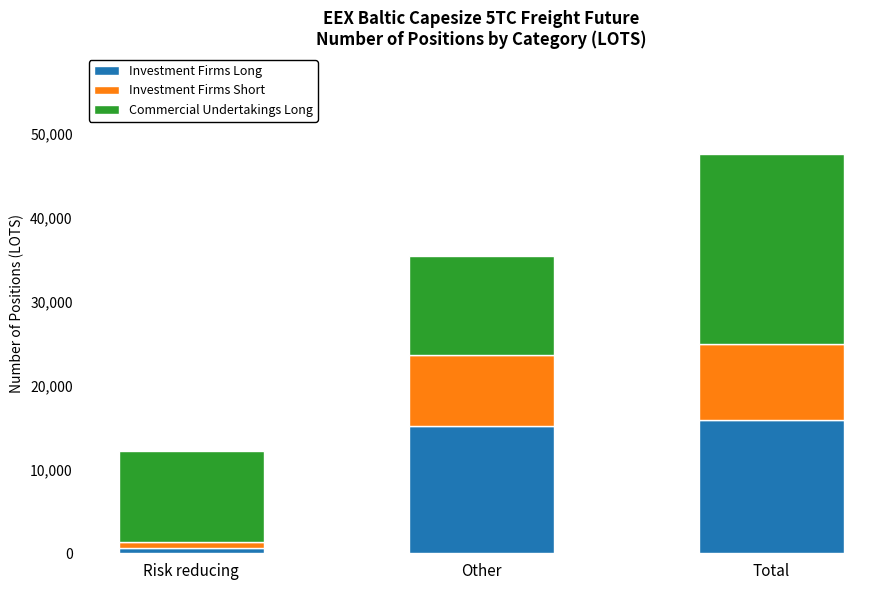

What is the total value across all series at Total?

47635.8